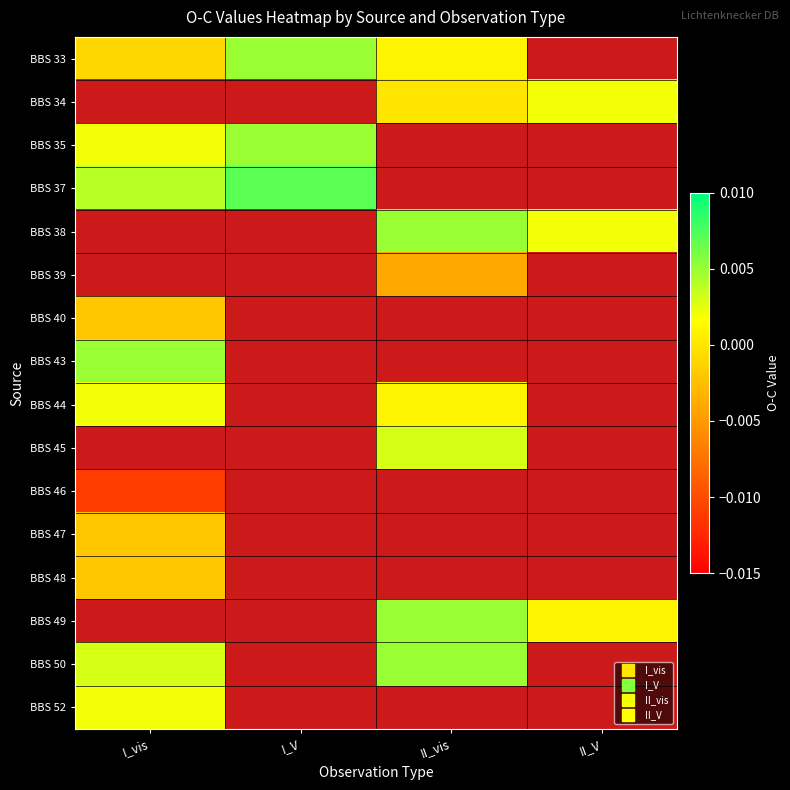

How many values in BBS 35 are above zero?

2